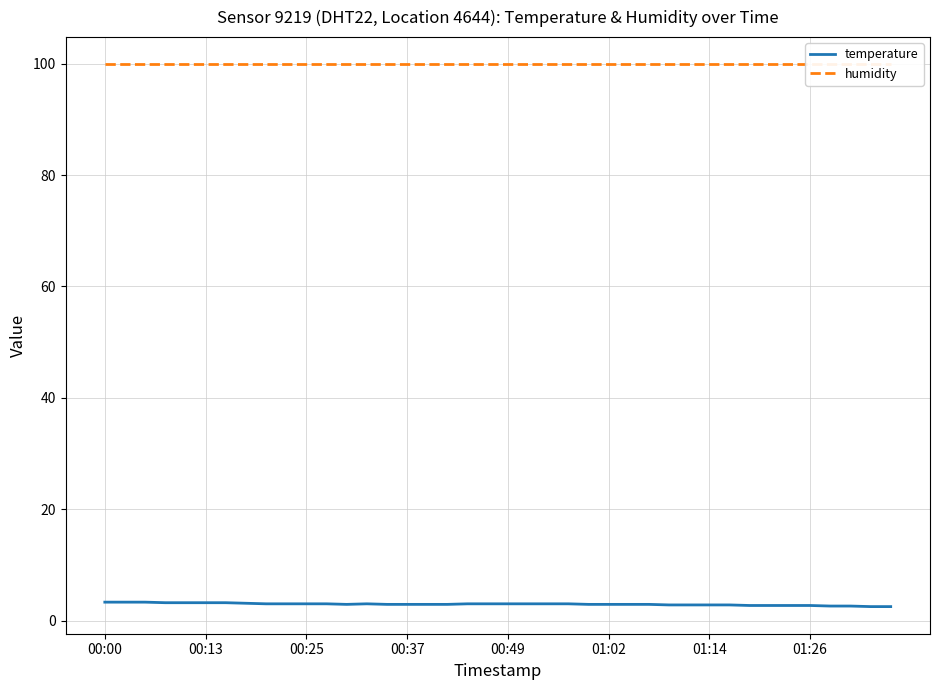

The temperature series shows 2.7 at 01:26. True or false?

True